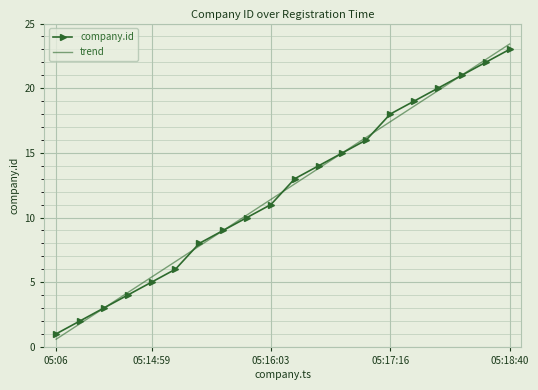

Which series has the largest range (max minus min)?

trend